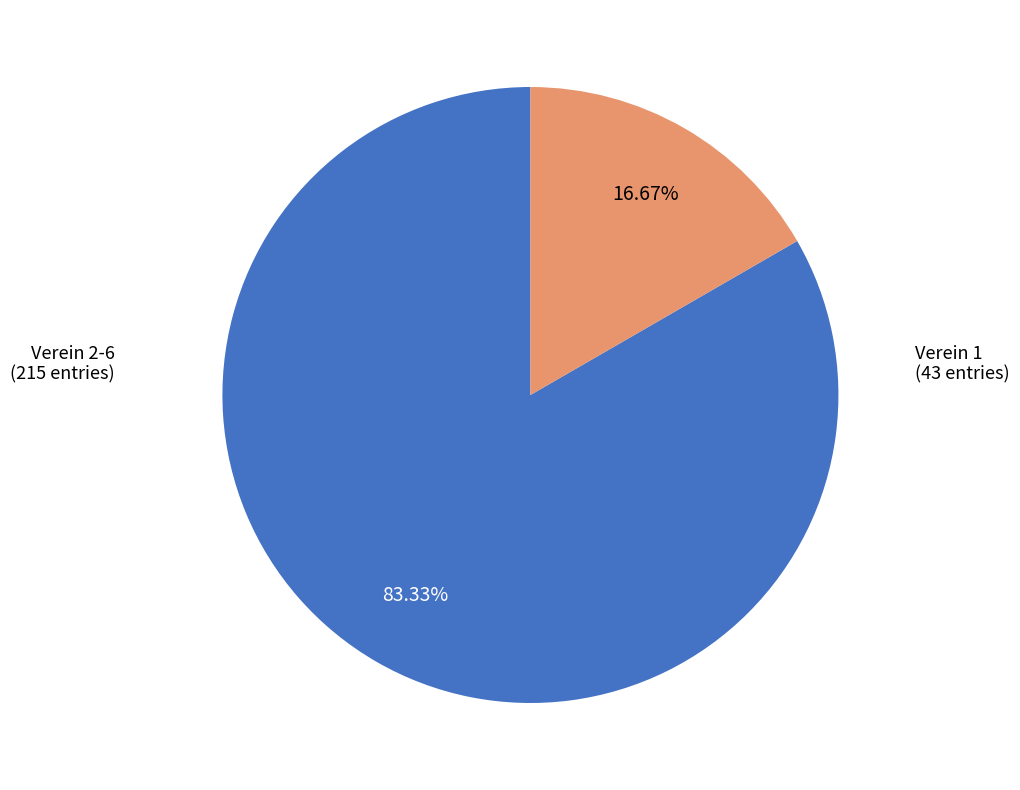

Count the number of slices in the pie.

2